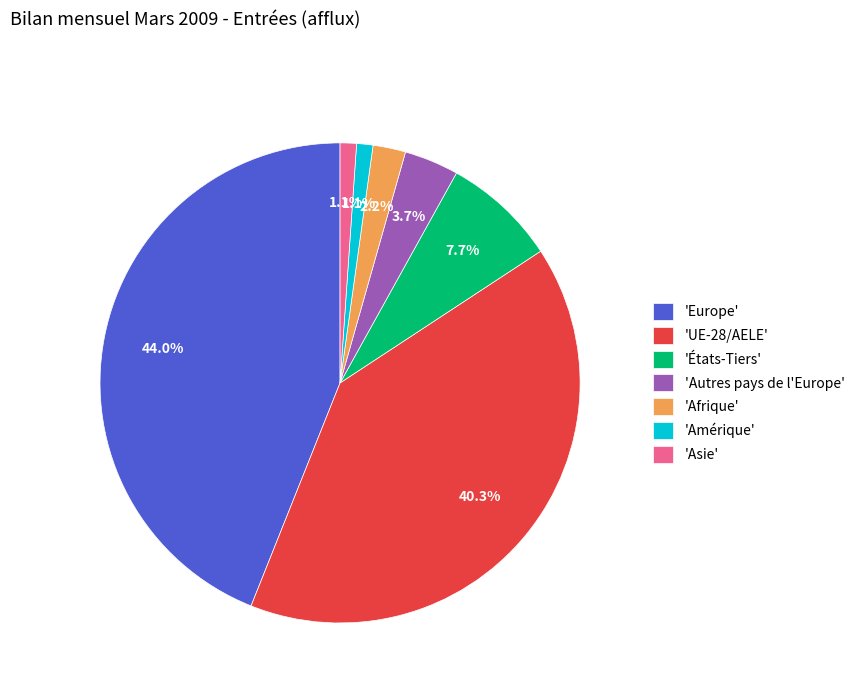

Between 'États-Tiers' and 'Asie', which is larger?

'États-Tiers'